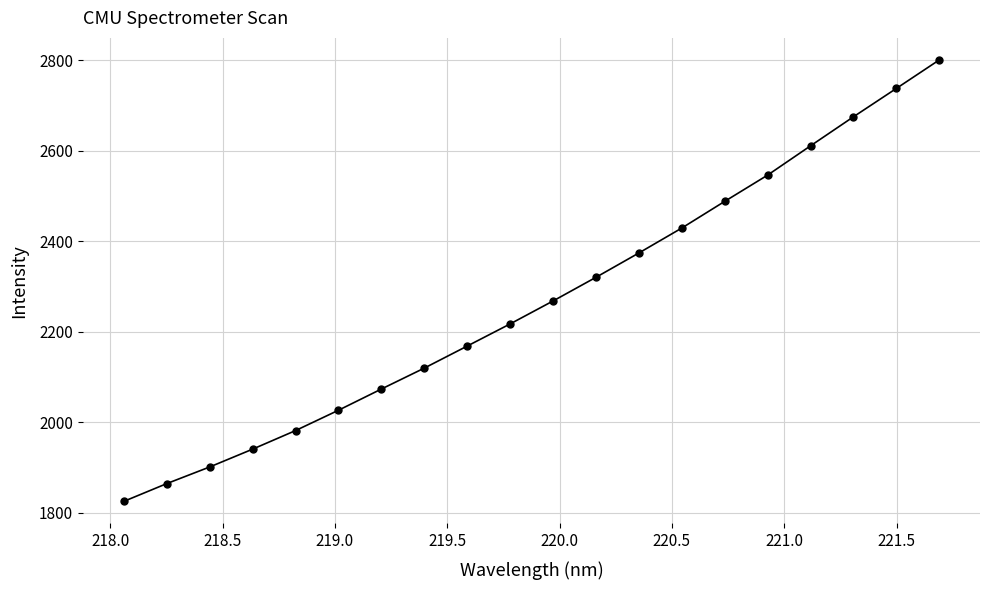

What is the maximum value shown in the chart?

2800.2